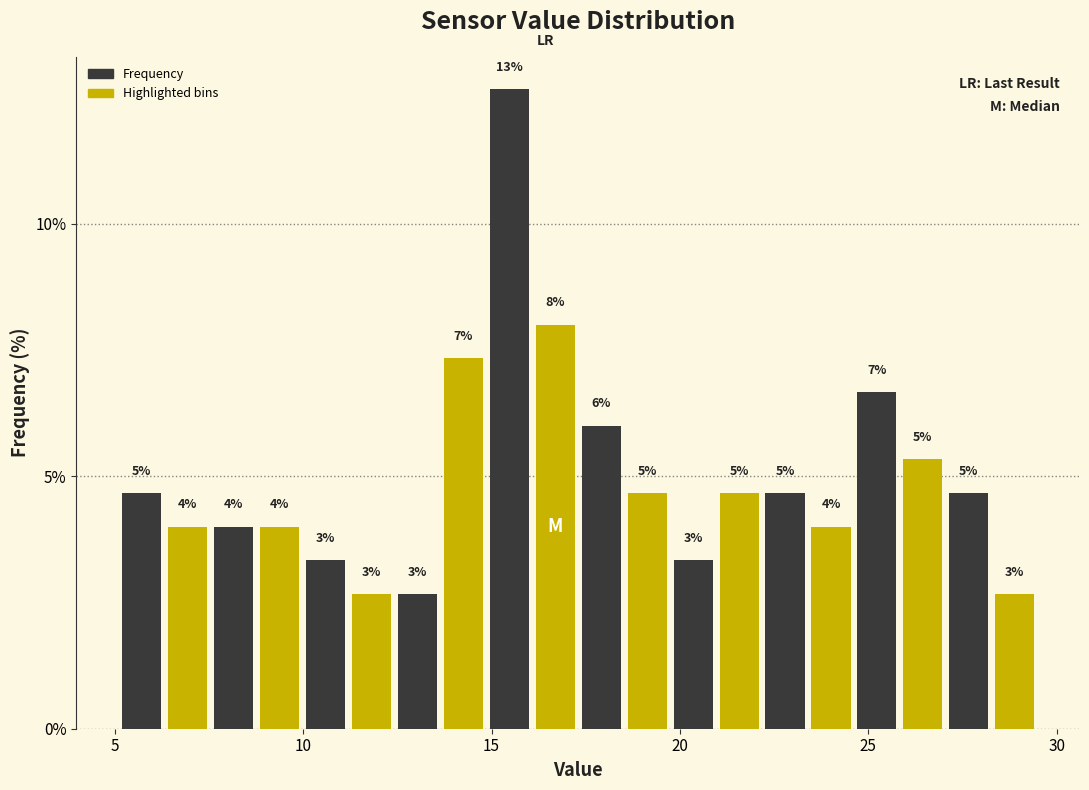

Read against the x-axis, roughly where is the centre of the tallest bar?

15.5